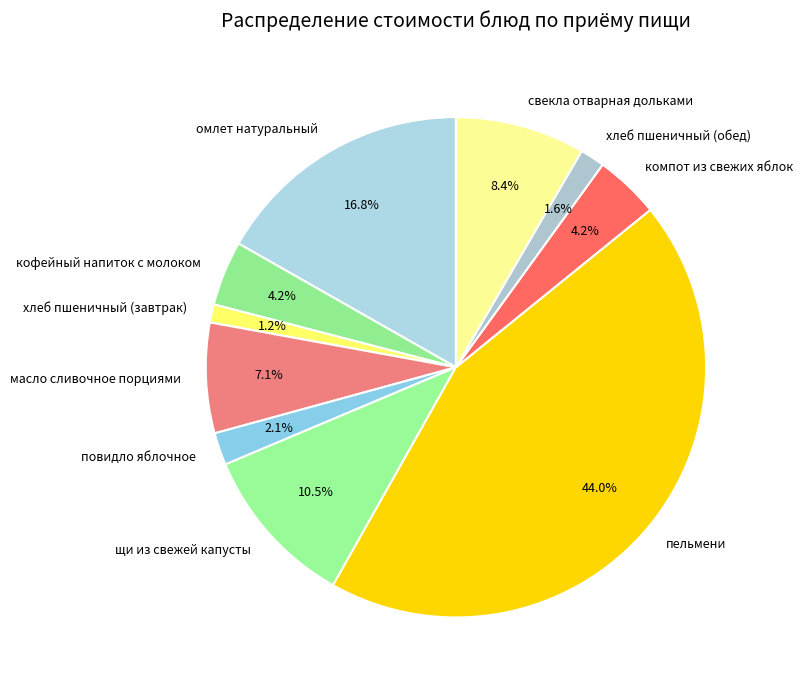

Does масло сливочное порциями represent more than half of the total?

No